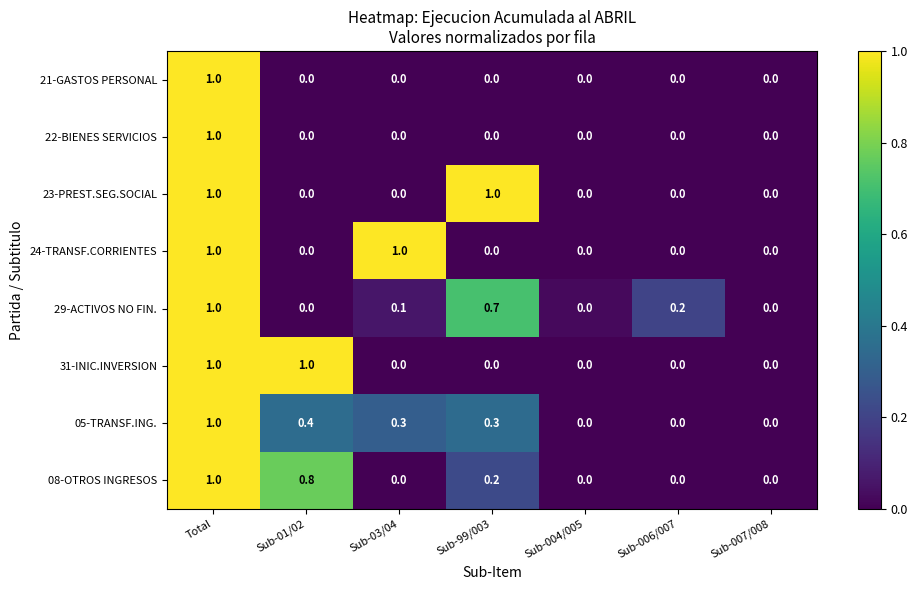

How many values in 05-TRANSF.ING. are above zero?

4